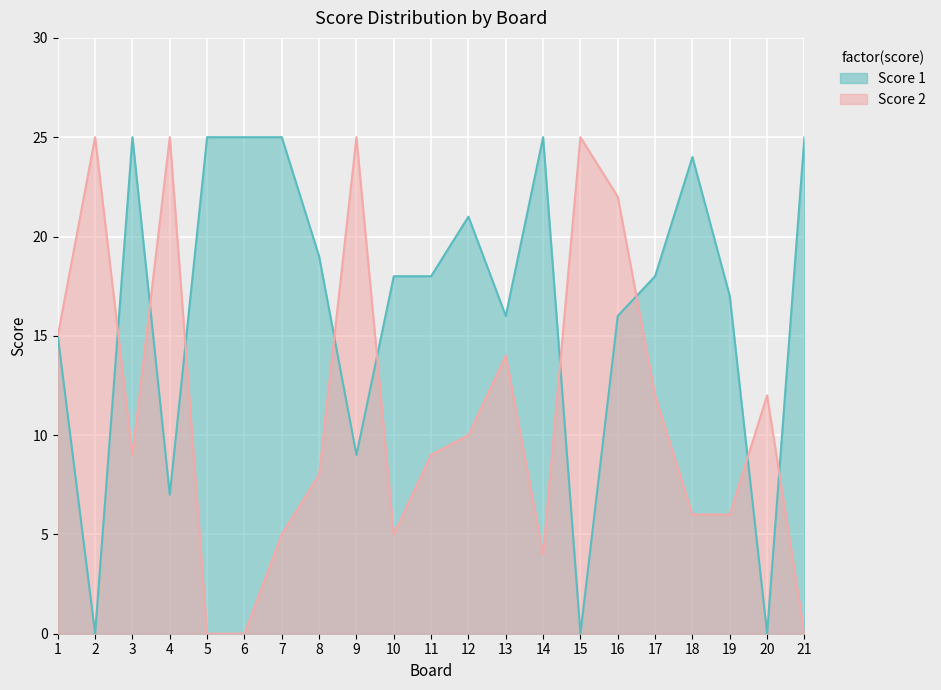

Which series has the widest spread of values?

Score 1